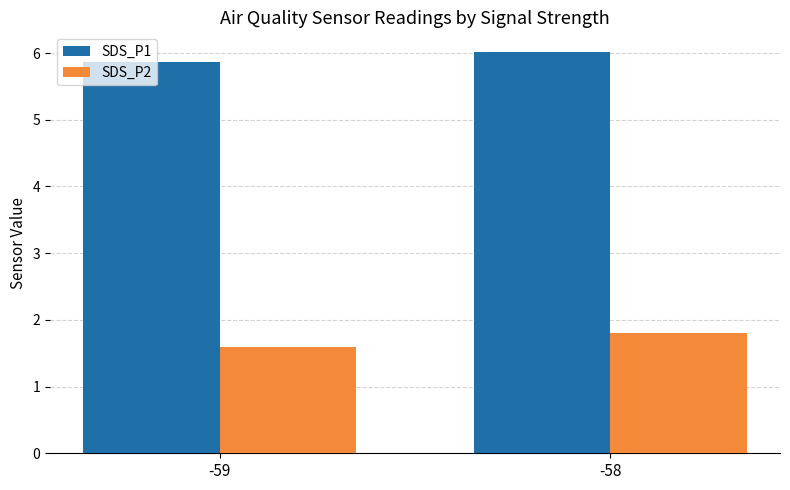

How many distinct data groups are displayed?

2